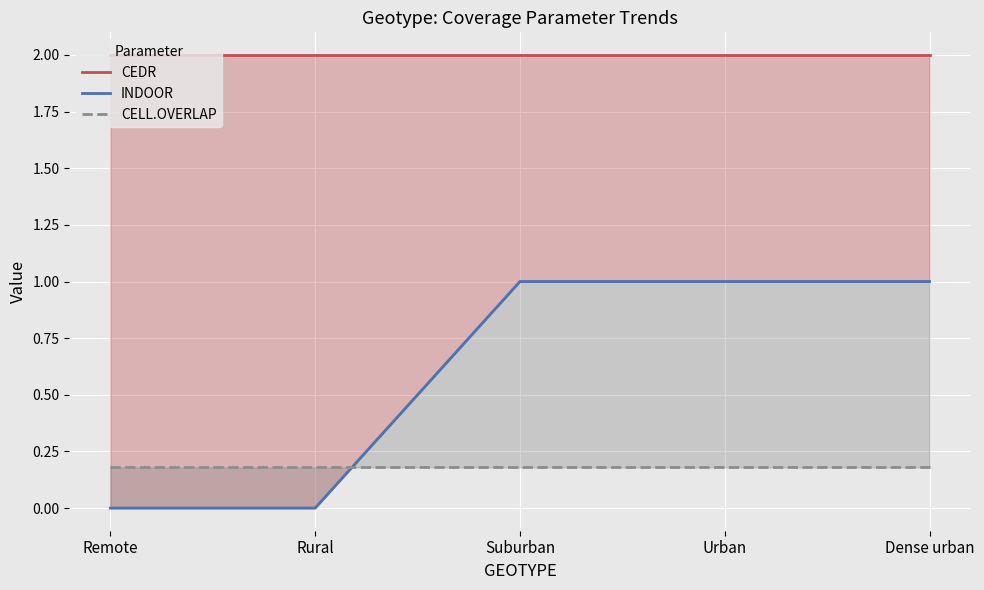

True or false: CELL.OVERLAP and CEDR intersect in this chart.

False